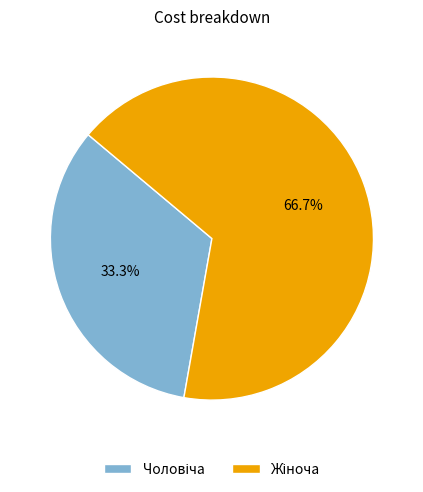

How many slices are in this pie chart?

2